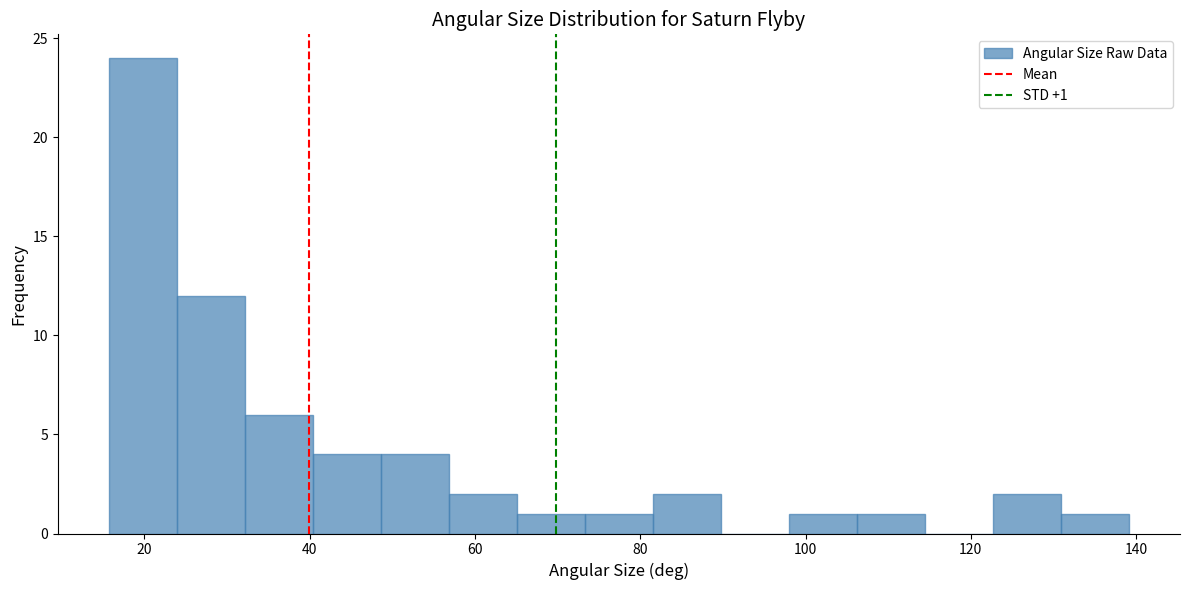

Which range on the x-axis has the tallest bar?

16 to 24